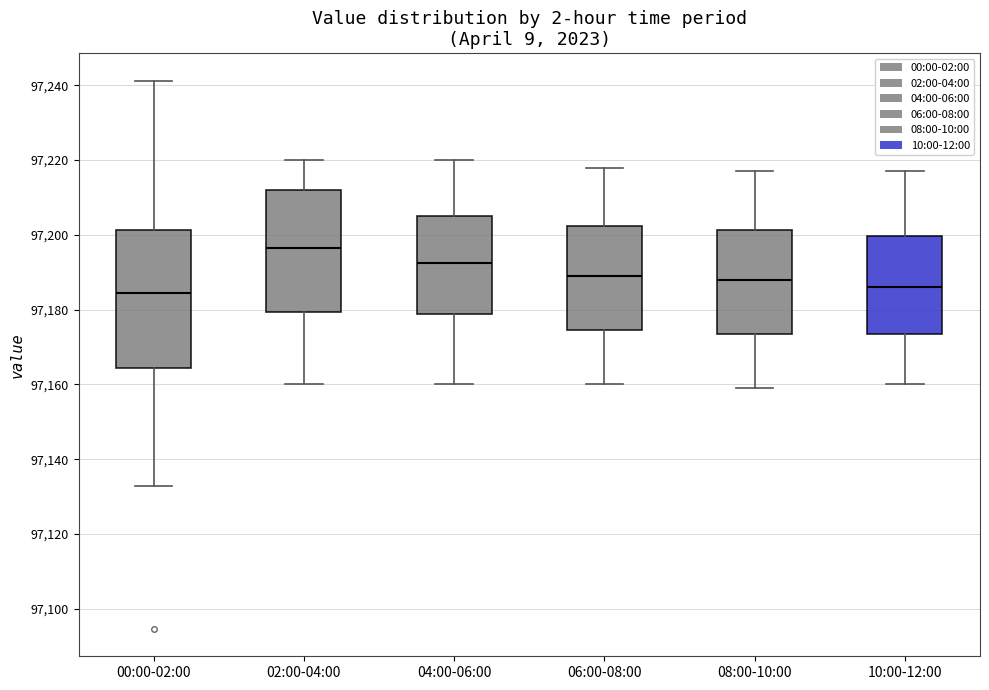

Reading left to right, transcribe this box plot: for each box, give where its median line is, the range the box spans, and where its two whiskers end, as read against the y-axis. The values are not printed on the chart, so give them approximately, as read against the axis.

00:00-02:00: median 97184, box 97164 to 97202, whiskers 97132 to 97242
02:00-04:00: median 97196, box 97180 to 97212, whiskers 97160 to 97220
04:00-06:00: median 97192, box 97178 to 97206, whiskers 97160 to 97220
06:00-08:00: median 97190, box 97174 to 97202, whiskers 97160 to 97218
08:00-10:00: median 97188, box 97174 to 97202, whiskers 97160 to 97218
10:00-12:00: median 97186, box 97174 to 97200, whiskers 97160 to 97218